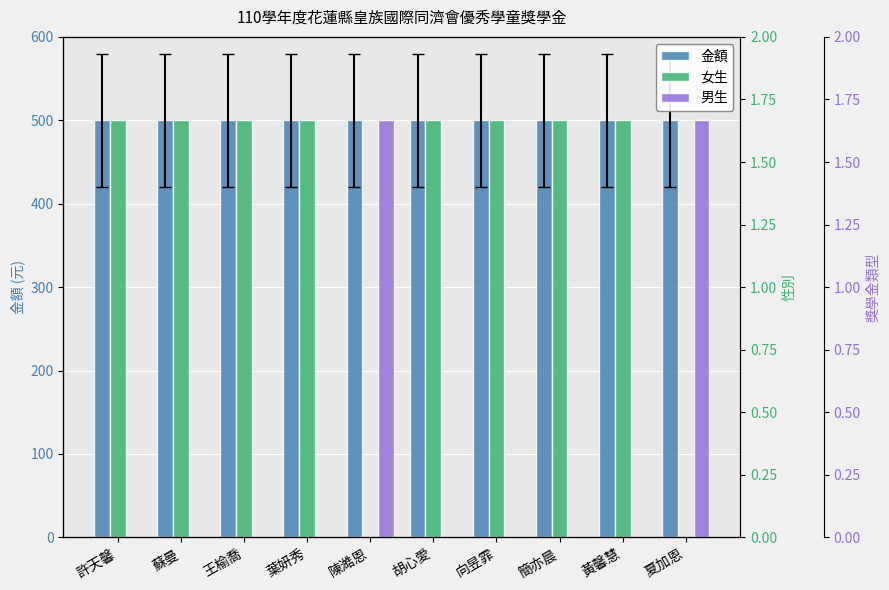

What is the value of the 男生 bar at the 10th from the left?

500